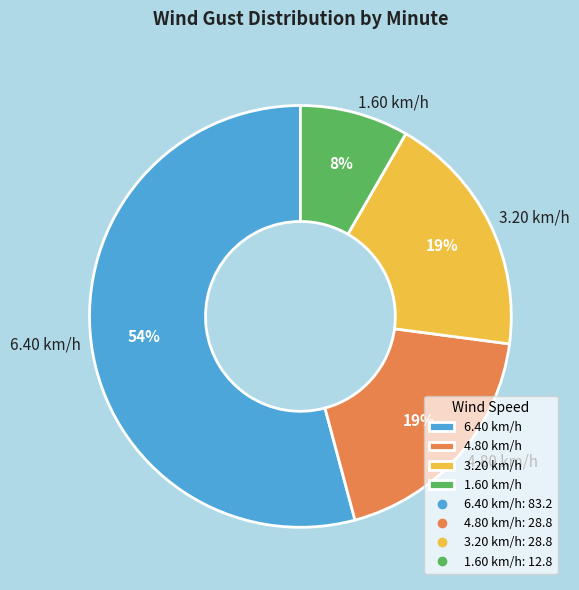

Is there a majority slice in this chart?

Yes